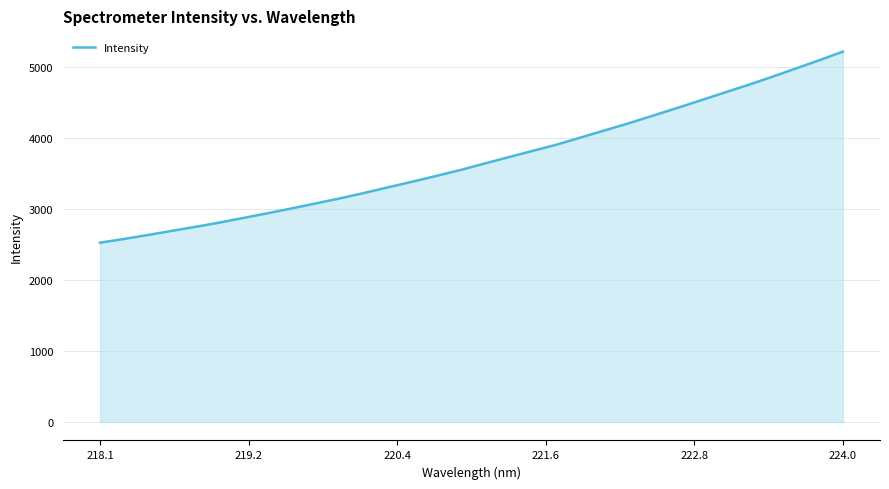

What is the difference between the maximum and minimum values?

2691.7